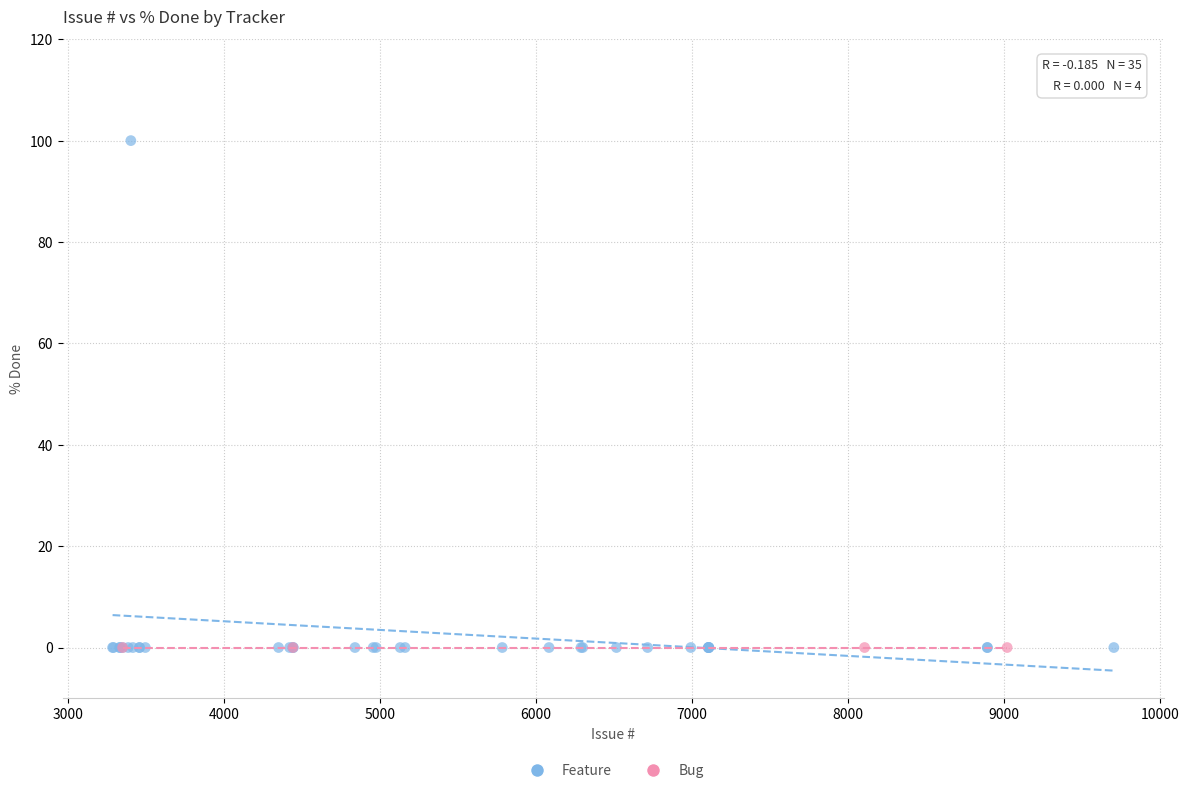

Which series contains the highest Y value?

Feature